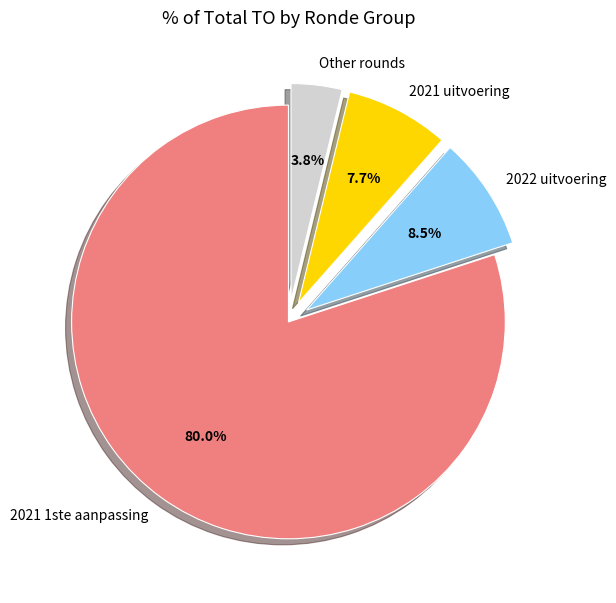

Which category has the smallest portion of the pie?

Other rounds